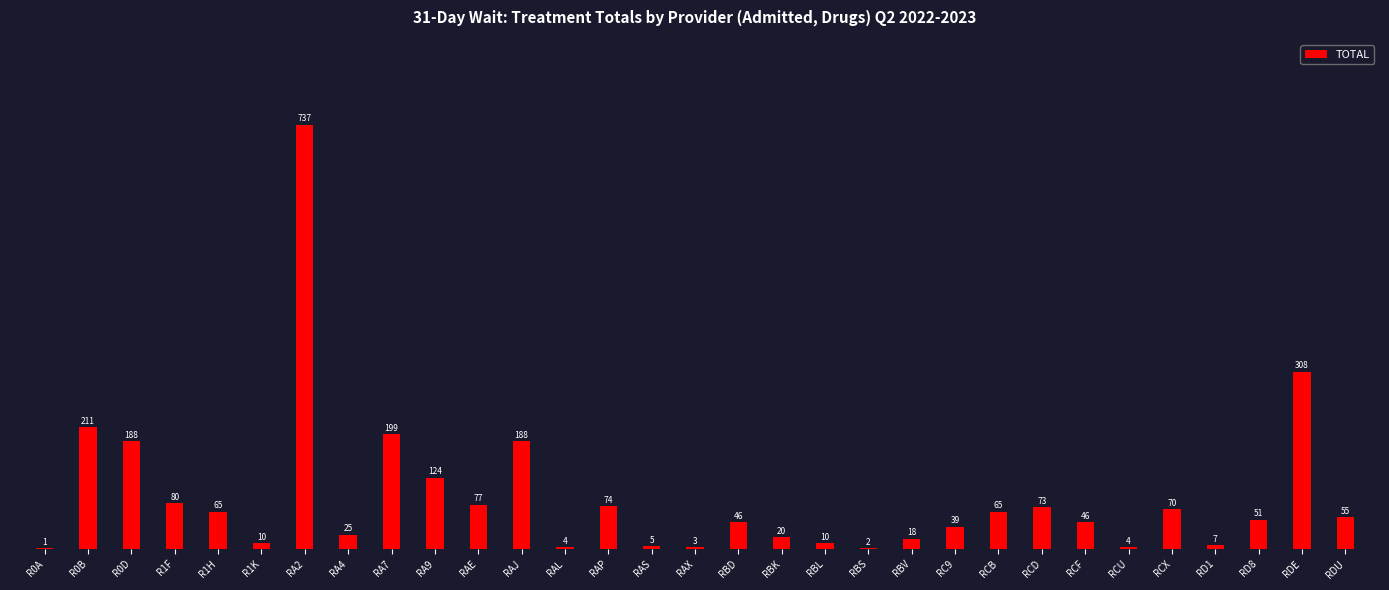

At which label is the value closest to 369?

RDE